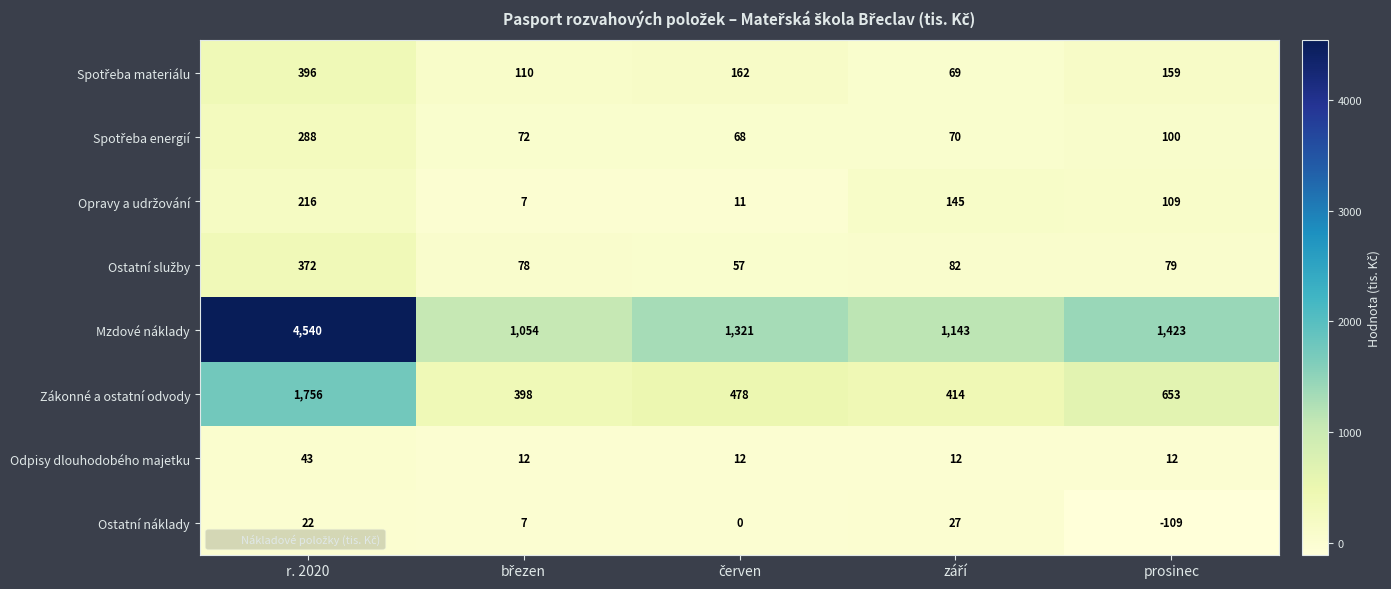

How many series are shown in this chart?

8